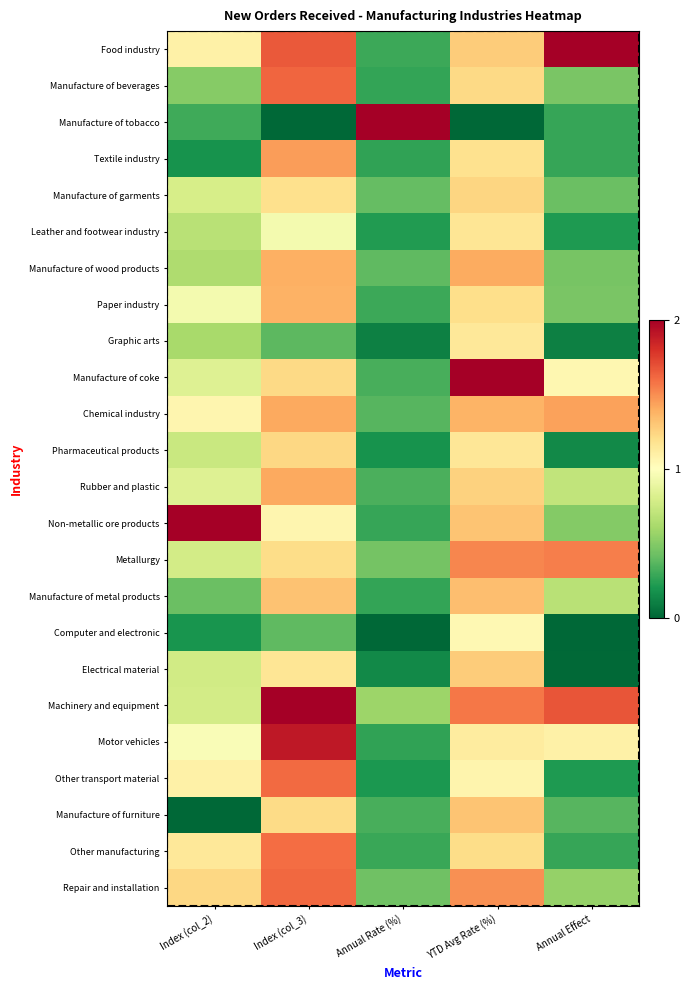

Which label corresponds to the largest value in the chart?

Annual Effect